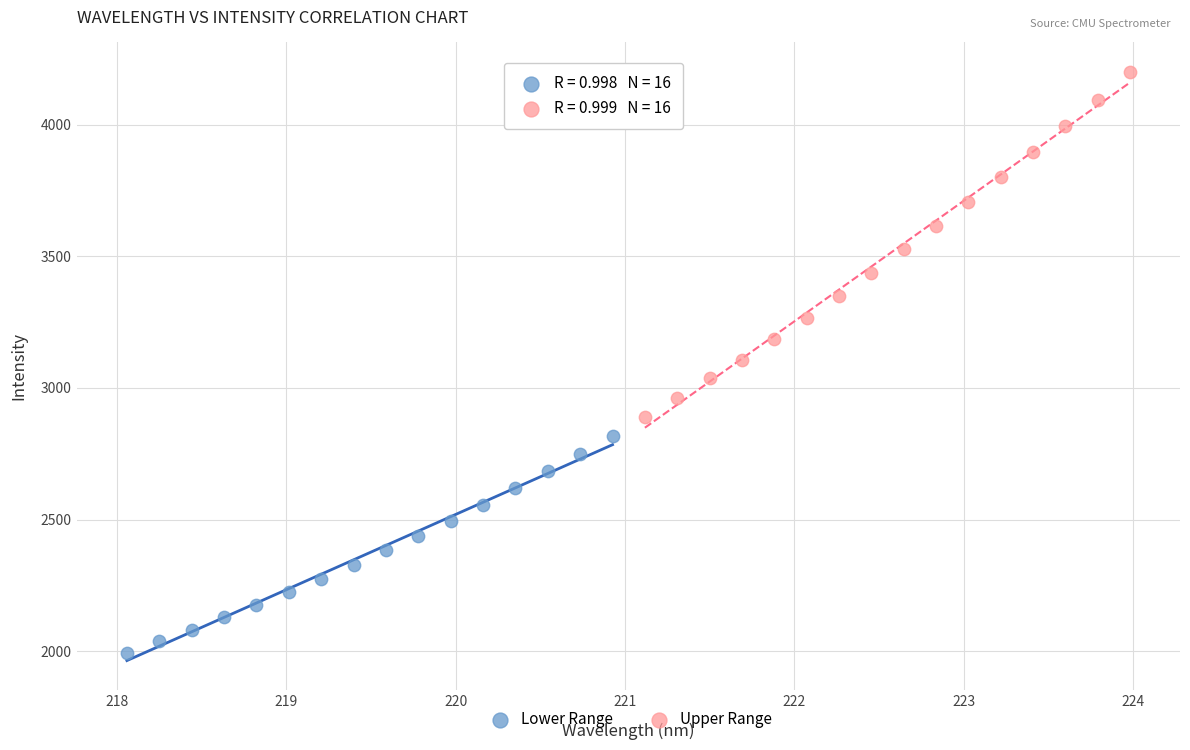

Which series contains the highest Y value?

Upper Range